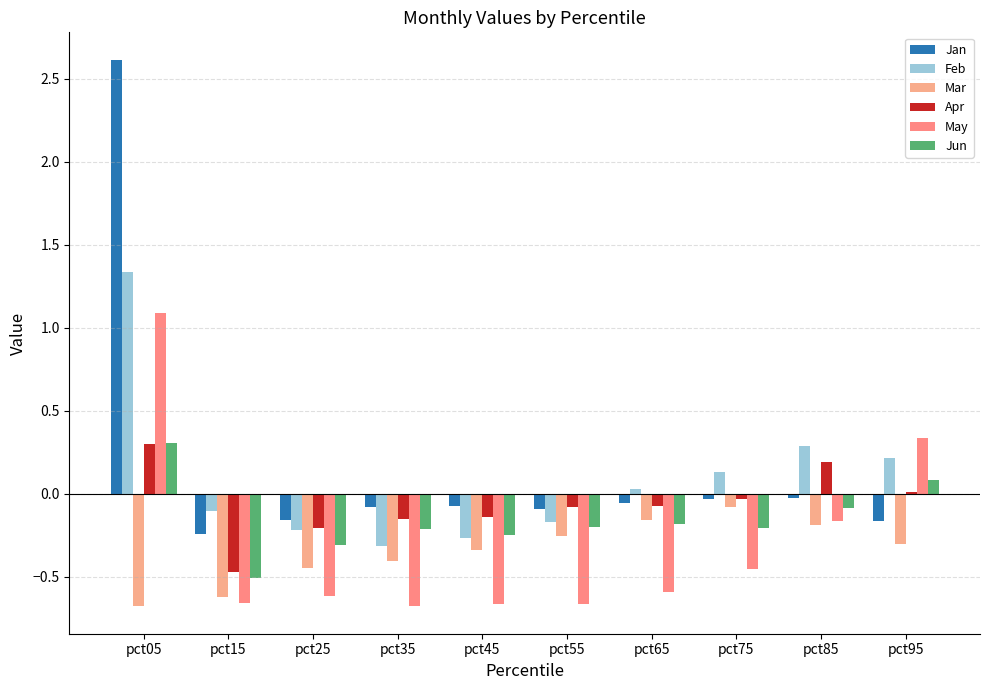

Is it true that Jun equals -0.1 at pct35?

False